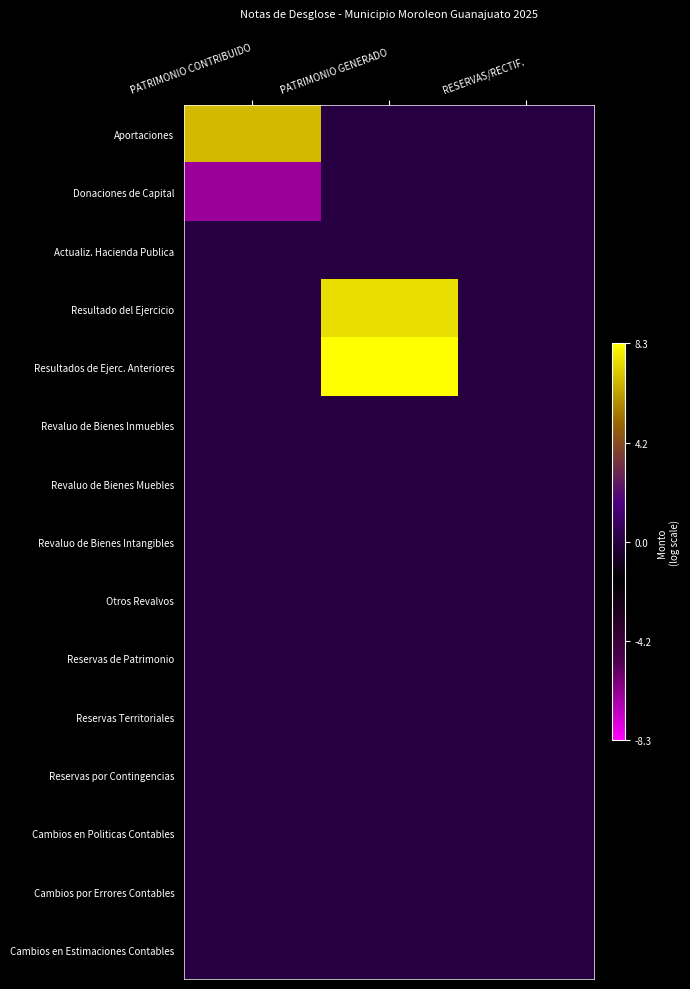

Reading right to left, extract all data points from this chart.

Aportaciones: RESERVAS/RECTIF.=0.0	PATRIMONIO GENERADO=0.0	PATRIMONIO CONTRIBUIDO=6.8
Donaciones de Capital: RESERVAS/RECTIF.=0.0	PATRIMONIO GENERADO=0.0	PATRIMONIO CONTRIBUIDO=-6.5
Actualiz. Hacienda Publica: RESERVAS/RECTIF.=0.0	PATRIMONIO GENERADO=0.0	PATRIMONIO CONTRIBUIDO=0.0
Resultado del Ejercicio: RESERVAS/RECTIF.=0.0	PATRIMONIO GENERADO=7.6	PATRIMONIO CONTRIBUIDO=0.0
Resultados de Ejerc. Anteriores: RESERVAS/RECTIF.=0.0	PATRIMONIO GENERADO=8.3	PATRIMONIO CONTRIBUIDO=0.0
Revaluo de Bienes Inmuebles: RESERVAS/RECTIF.=0.0	PATRIMONIO GENERADO=0.0	PATRIMONIO CONTRIBUIDO=0.0
Revaluo de Bienes Muebles: RESERVAS/RECTIF.=0.0	PATRIMONIO GENERADO=0.0	PATRIMONIO CONTRIBUIDO=0.0
Revaluo de Bienes Intangibles: RESERVAS/RECTIF.=0.0	PATRIMONIO GENERADO=0.0	PATRIMONIO CONTRIBUIDO=0.0
Otros Revalvos: RESERVAS/RECTIF.=0.0	PATRIMONIO GENERADO=0.0	PATRIMONIO CONTRIBUIDO=0.0
Reservas de Patrimonio: RESERVAS/RECTIF.=0.0	PATRIMONIO GENERADO=0.0	PATRIMONIO CONTRIBUIDO=0.0
Reservas Territoriales: RESERVAS/RECTIF.=0.0	PATRIMONIO GENERADO=0.0	PATRIMONIO CONTRIBUIDO=0.0
Reservas por Contingencias: RESERVAS/RECTIF.=0.0	PATRIMONIO GENERADO=0.0	PATRIMONIO CONTRIBUIDO=0.0
Cambios en Politicas Contables: RESERVAS/RECTIF.=0.0	PATRIMONIO GENERADO=0.0	PATRIMONIO CONTRIBUIDO=0.0
Cambios por Errores Contables: RESERVAS/RECTIF.=0.0	PATRIMONIO GENERADO=0.0	PATRIMONIO CONTRIBUIDO=0.0
Cambios en Estimaciones Contables: RESERVAS/RECTIF.=0.0	PATRIMONIO GENERADO=0.0	PATRIMONIO CONTRIBUIDO=0.0